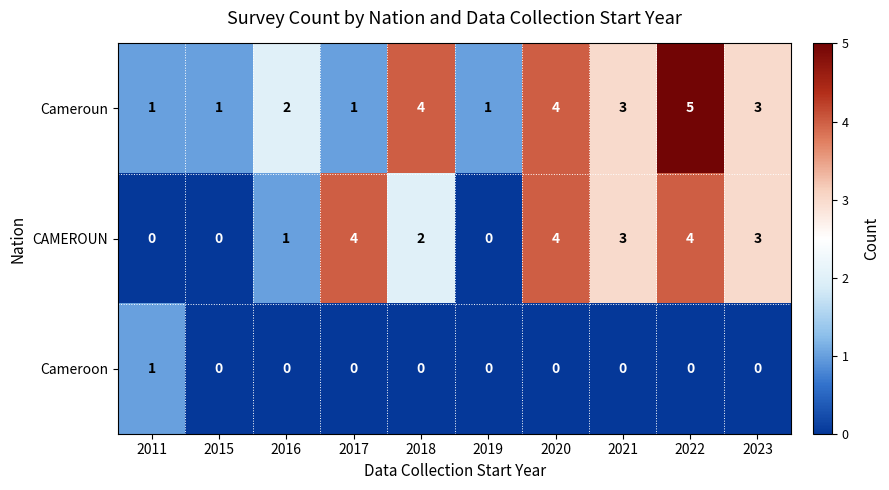

What is the total value across all series at 2018?

6